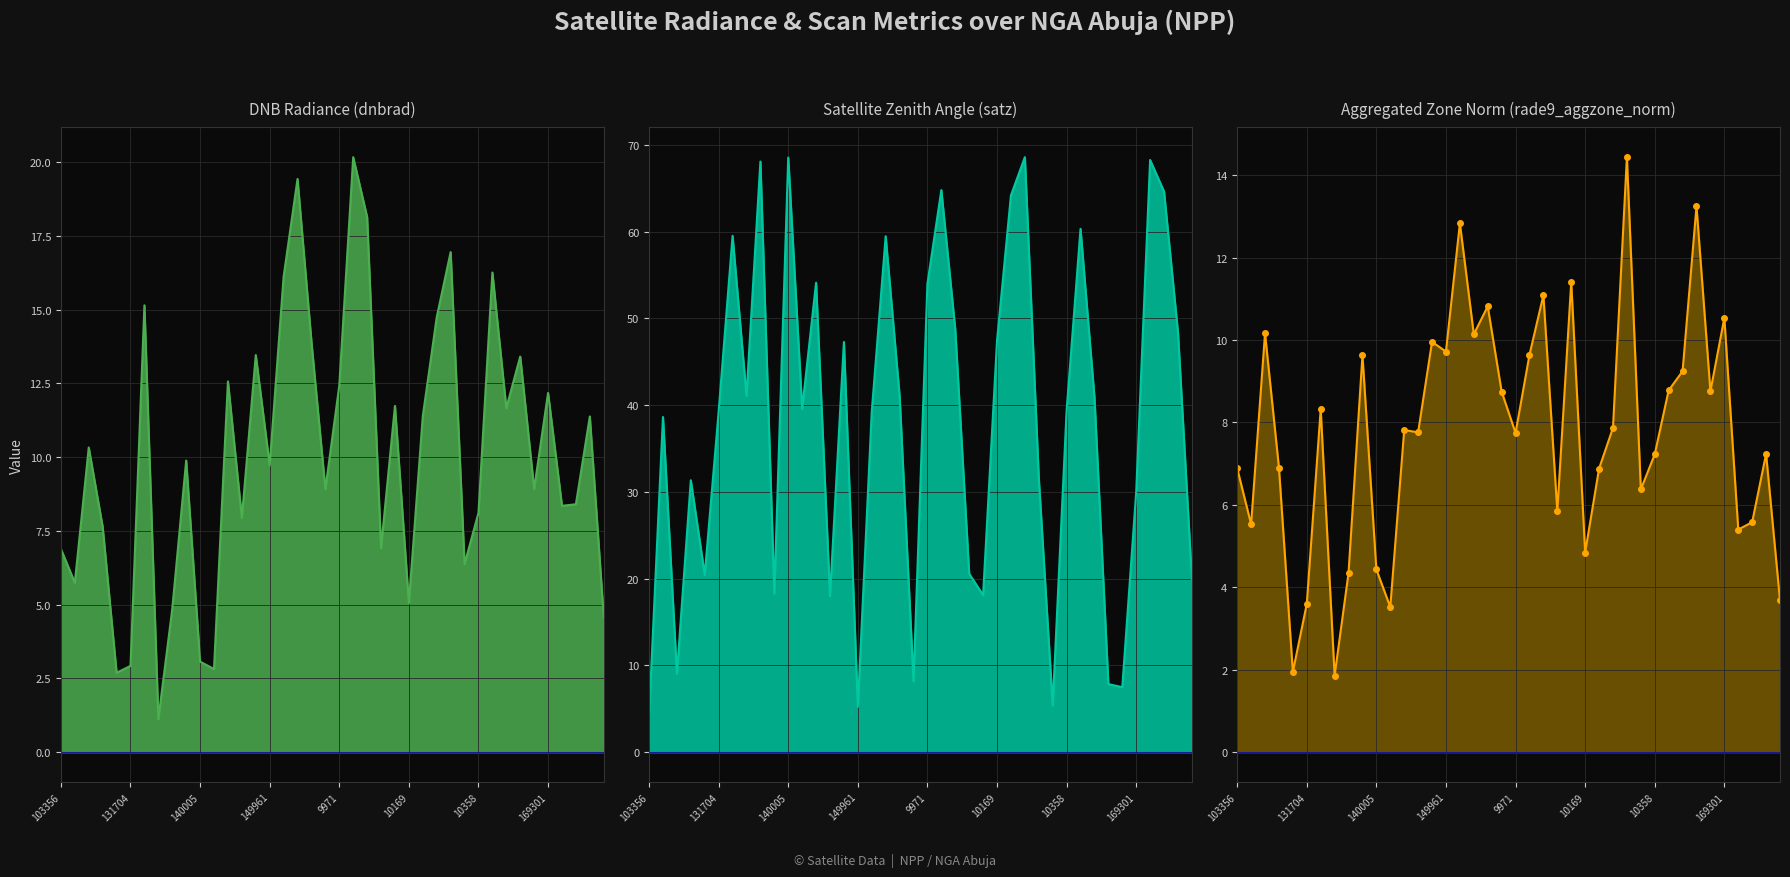

What are all the series names shown in the legend?

dnbrad, satz, rade9_aggzone_norm